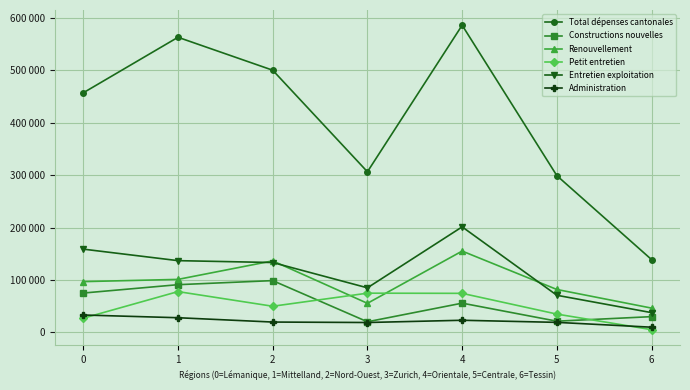

Is the value of Total dépenses cantonales at 0 greater than the value of Renouvellement at 2?

Yes